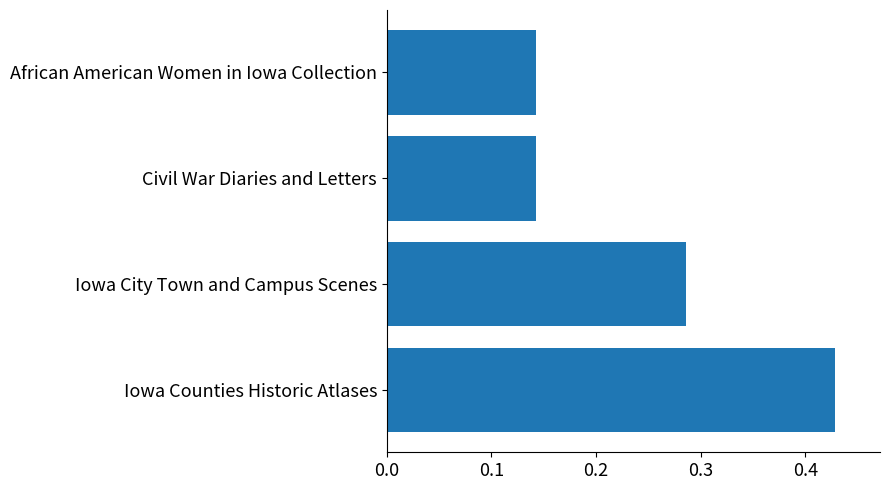

How many values are between 0 and 1?

4